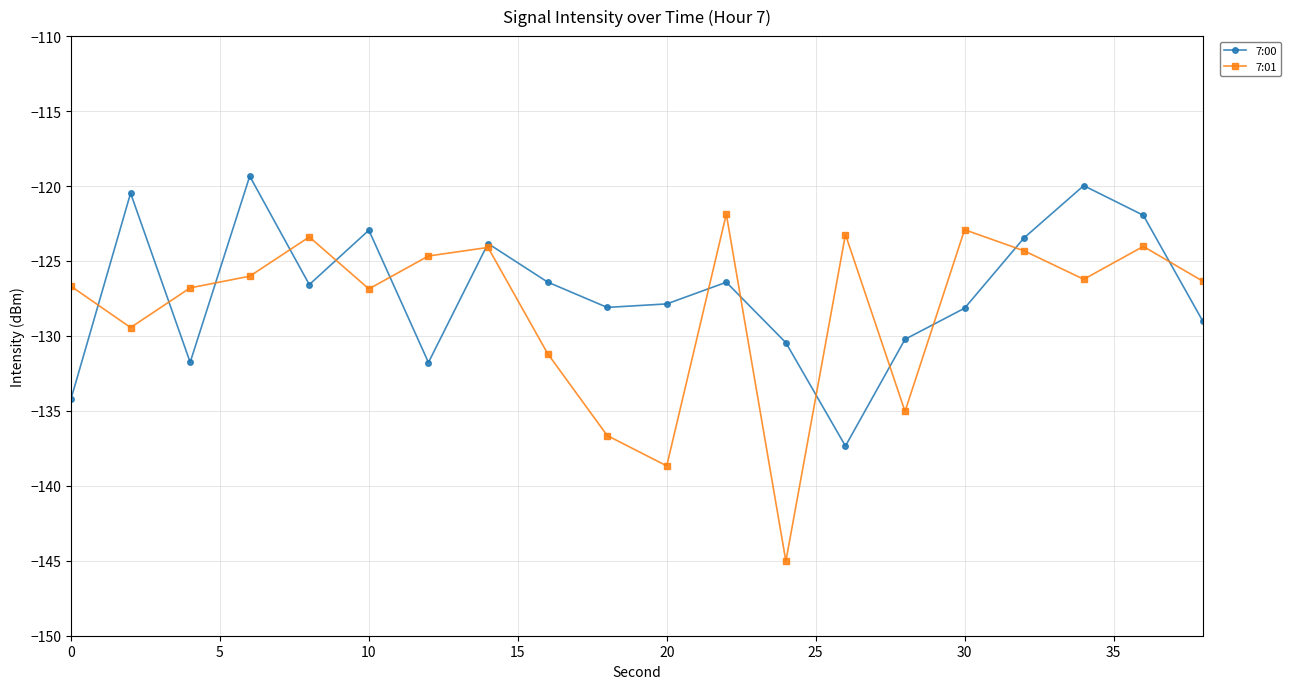

Rank the series by their maximum value, from lowest to highest.

7:01, 7:00